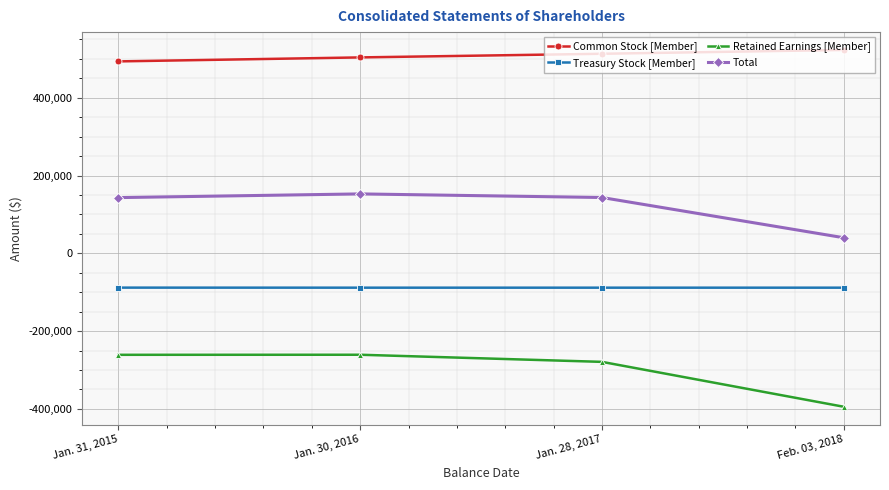

What is the approximate value of Retained Earnings [Member] at Jan. 31, 2015, to the nearest 100?

-261000